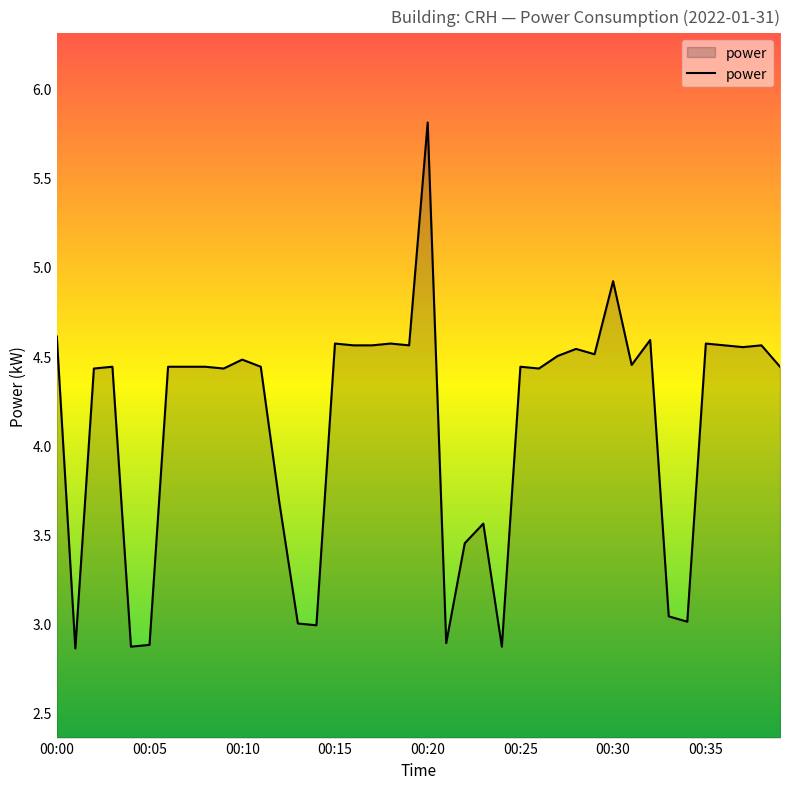

What is the greatest value displayed?

5.8